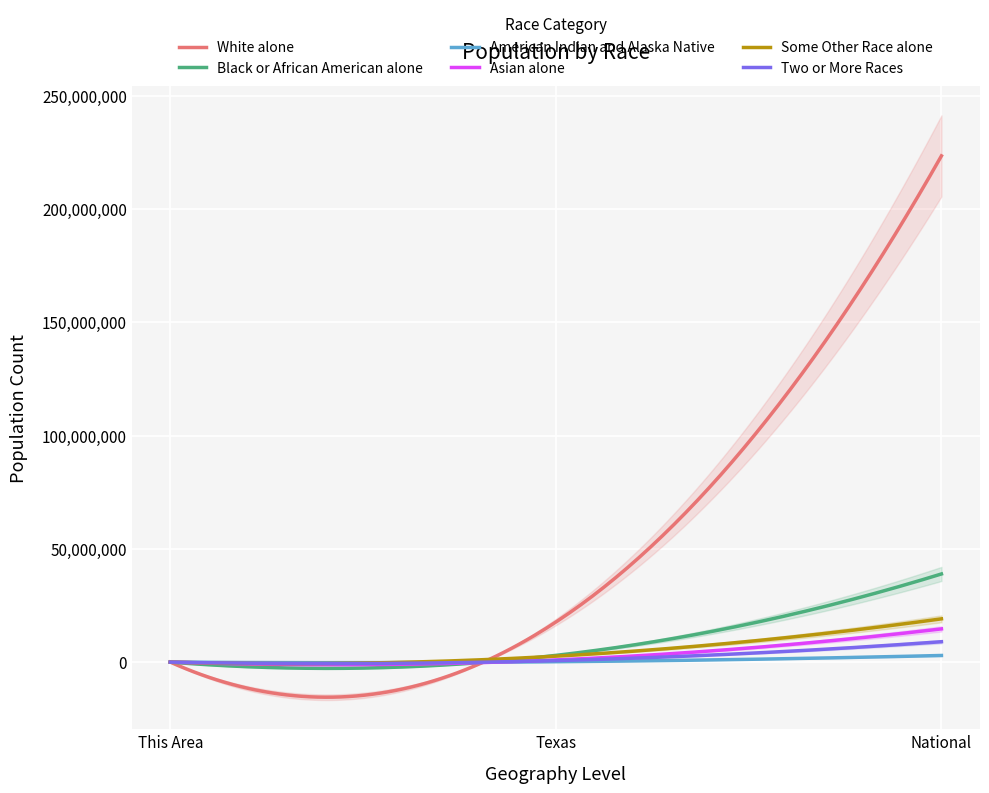

What is the label of the 2nd point from the left?

Texas